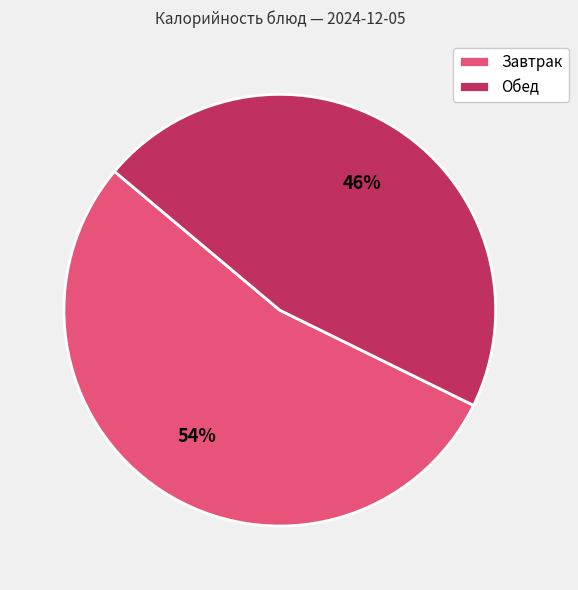

Which slice is the smallest?

Обед